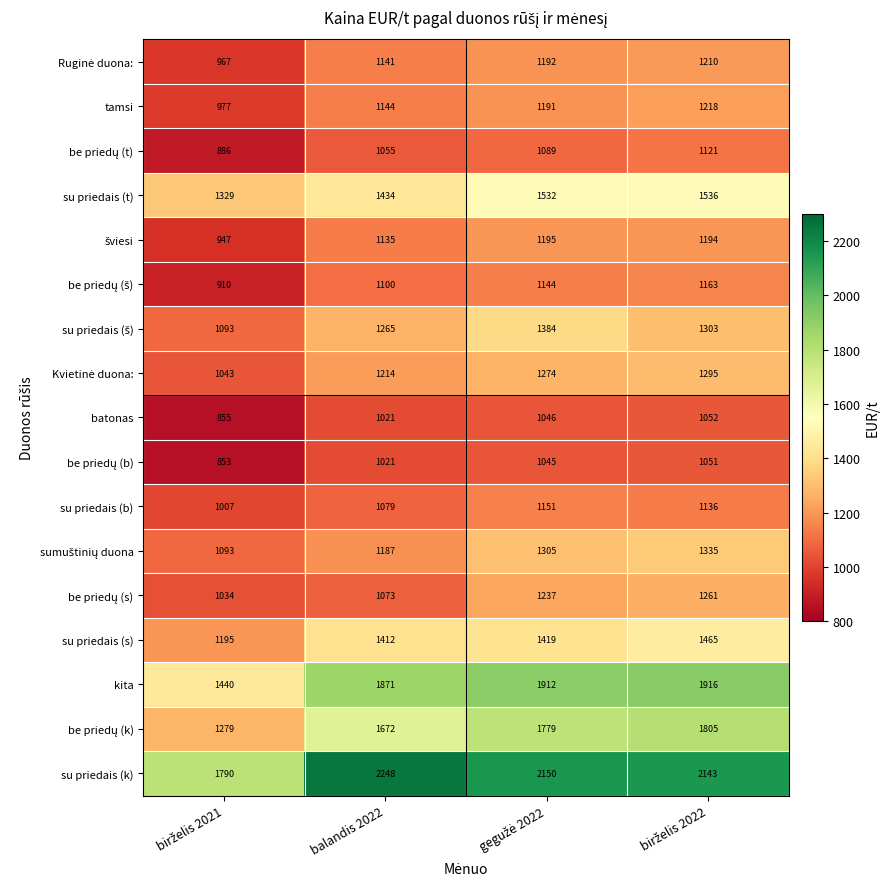

Which series has the largest total across all categories?

su priedais (k)